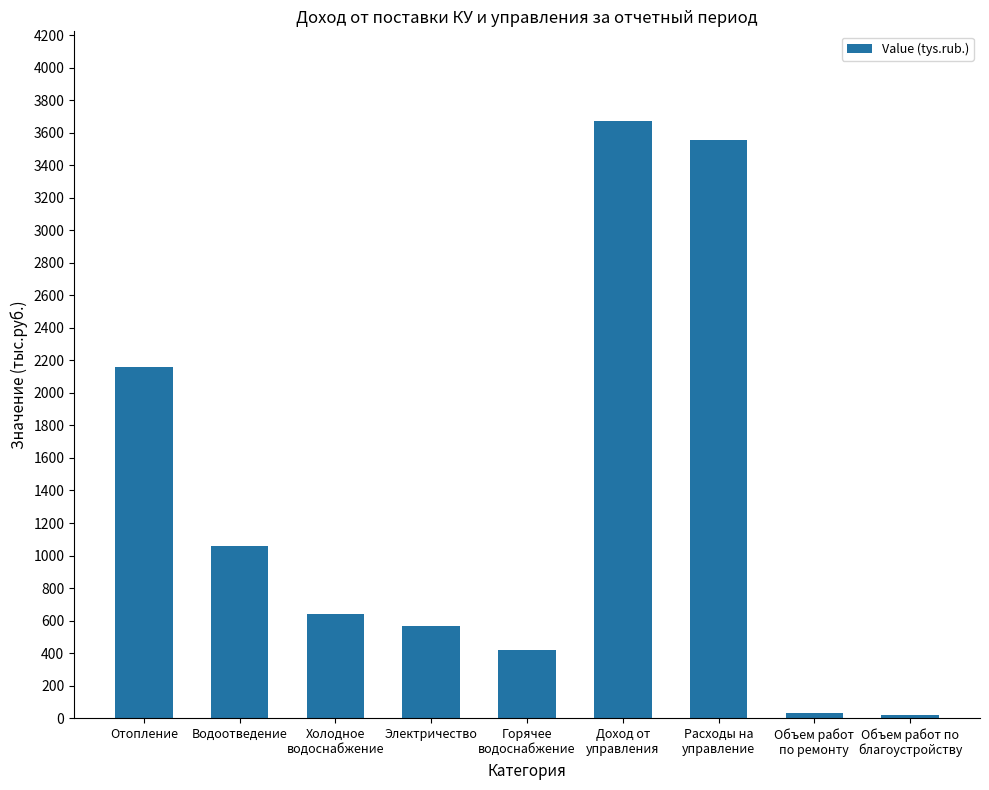

Reading left to right, what are all the values shown in this chart?

Отопление=2159	Водоотведение=1061	Холодное
водоснабжение=643	Электричество=567	Горячее
водоснабжение=419	Доход от
управления=3672	Расходы на
управление=3552	Объем работ
по ремонту=34	Объем работ по
благоустройству=17